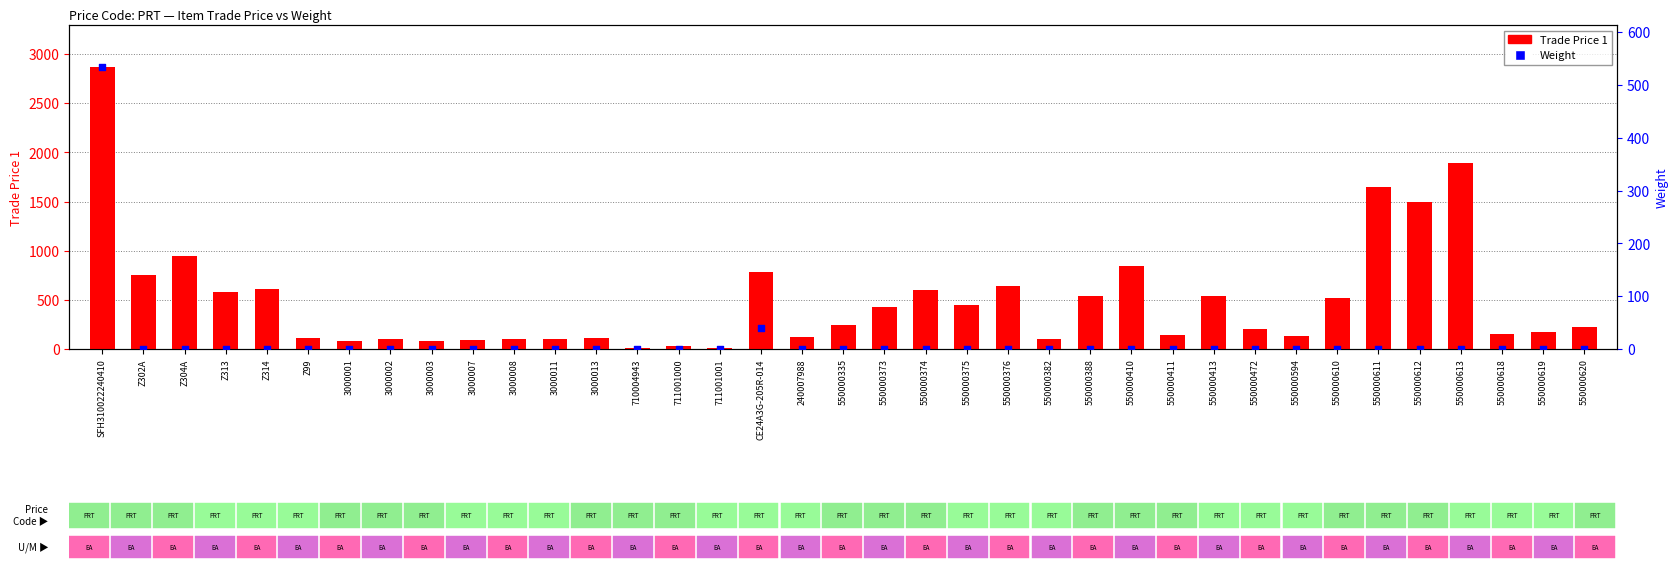

Which series contains the lowest Y value?

Weight